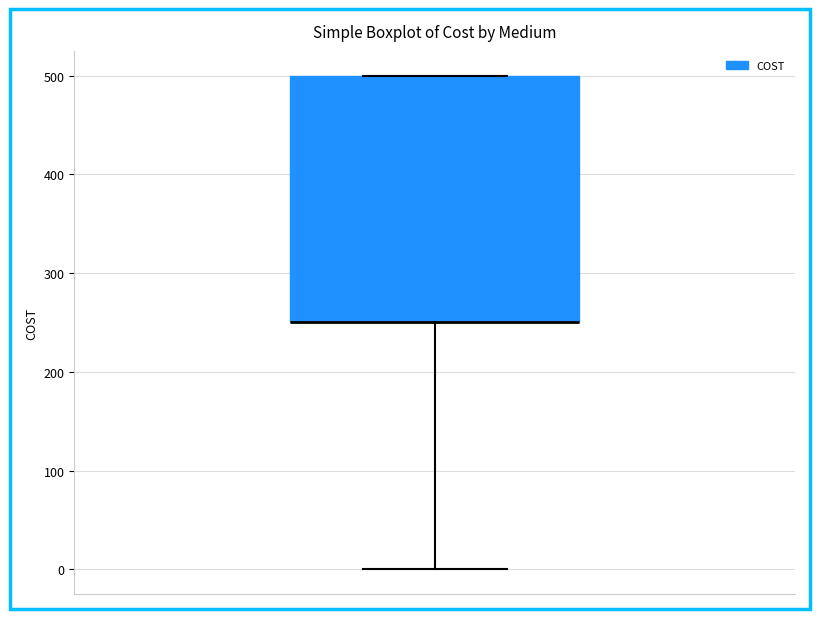

Read this box plot against the y-axis: the position of the median line, the range covered by the box, and the ends of both whiskers. The values are not printed on the chart, so give them approximately, as read against the axis.

median 250 (drawn on the box's lower edge), box 250 to 500, whiskers 0 to 500